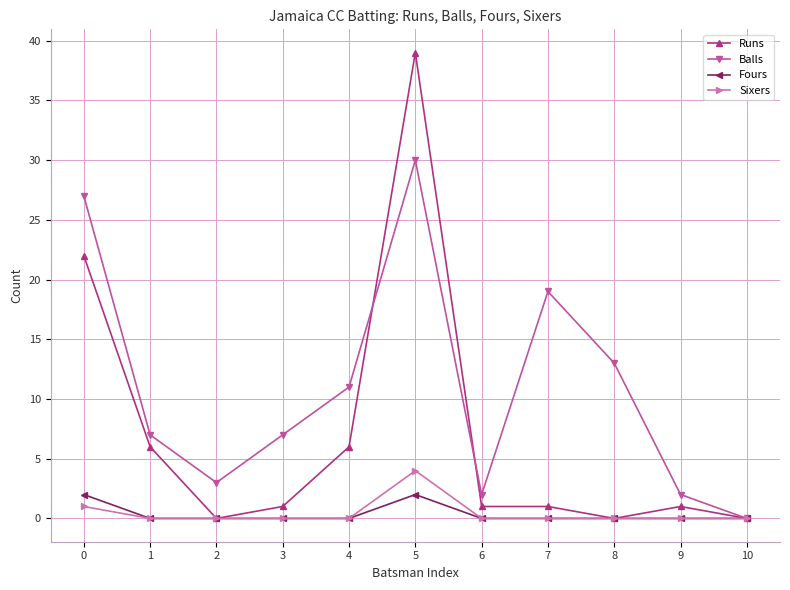

Reading left to right, what are all the values shown in this chart?

Runs: 0=22	1=6	2=0	3=1	4=6	5=39	6=1	7=1	8=0	9=1	10=0
Balls: 0=27	1=7	2=3	3=7	4=11	5=30	6=2	7=19	8=13	9=2	10=0
Fours: 0=2	1=0	2=0	3=0	4=0	5=2	6=0	7=0	8=0	9=0	10=0
Sixers: 0=1	1=0	2=0	3=0	4=0	5=4	6=0	7=0	8=0	9=0	10=0